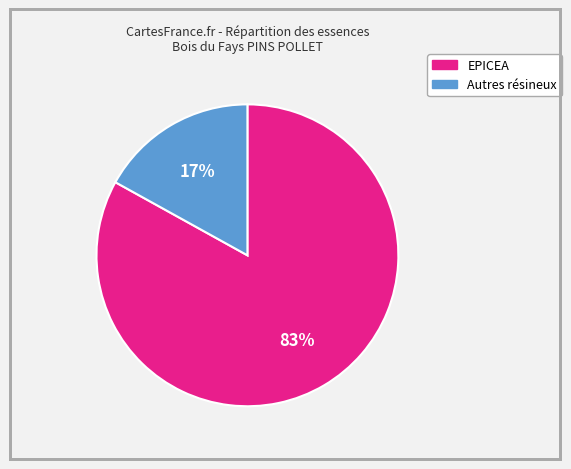

Is there any slice that represents more than half of the pie?

Yes